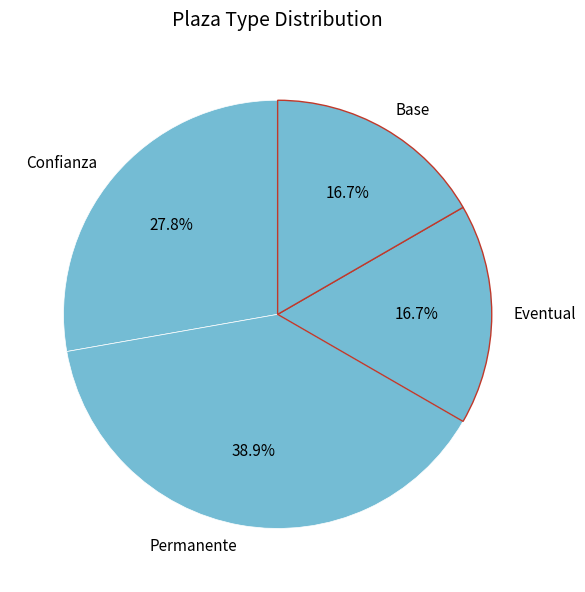

Do Confianza and Permanente together represent more than half of the pie?

Yes